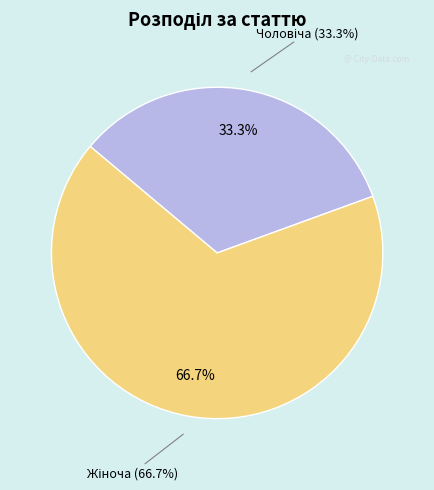

How many segments does this pie chart have?

2